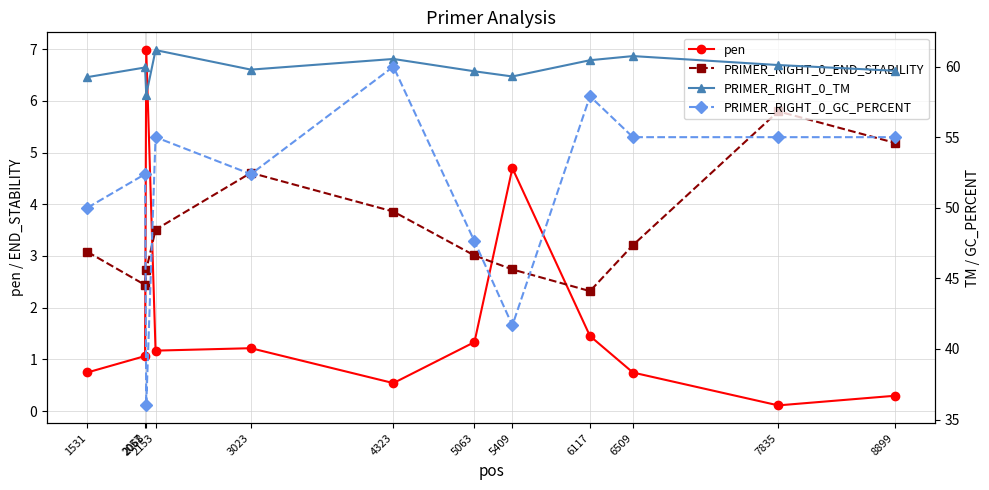

The PRIMER_RIGHT_0_GC_PERCENT series shows 47.6 at 5063. True or false?

True